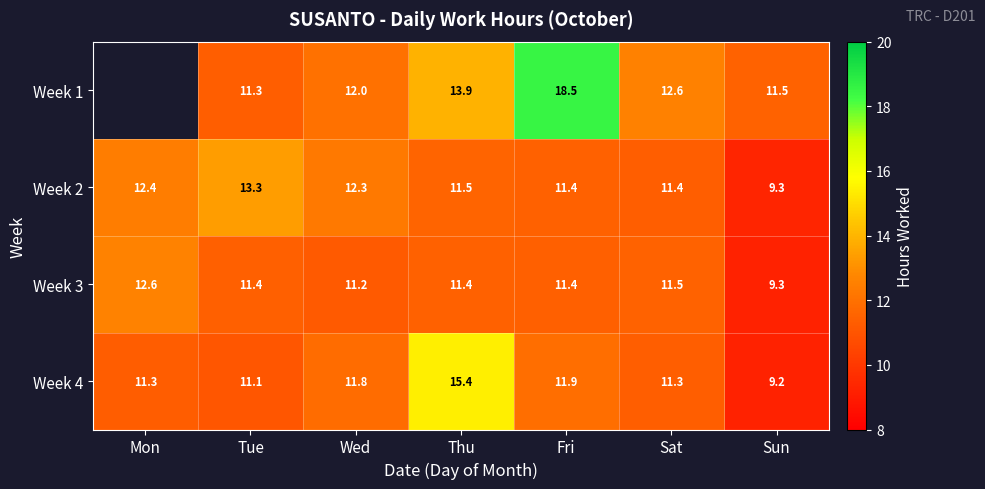

Which category has the highest value across all series?

Fri